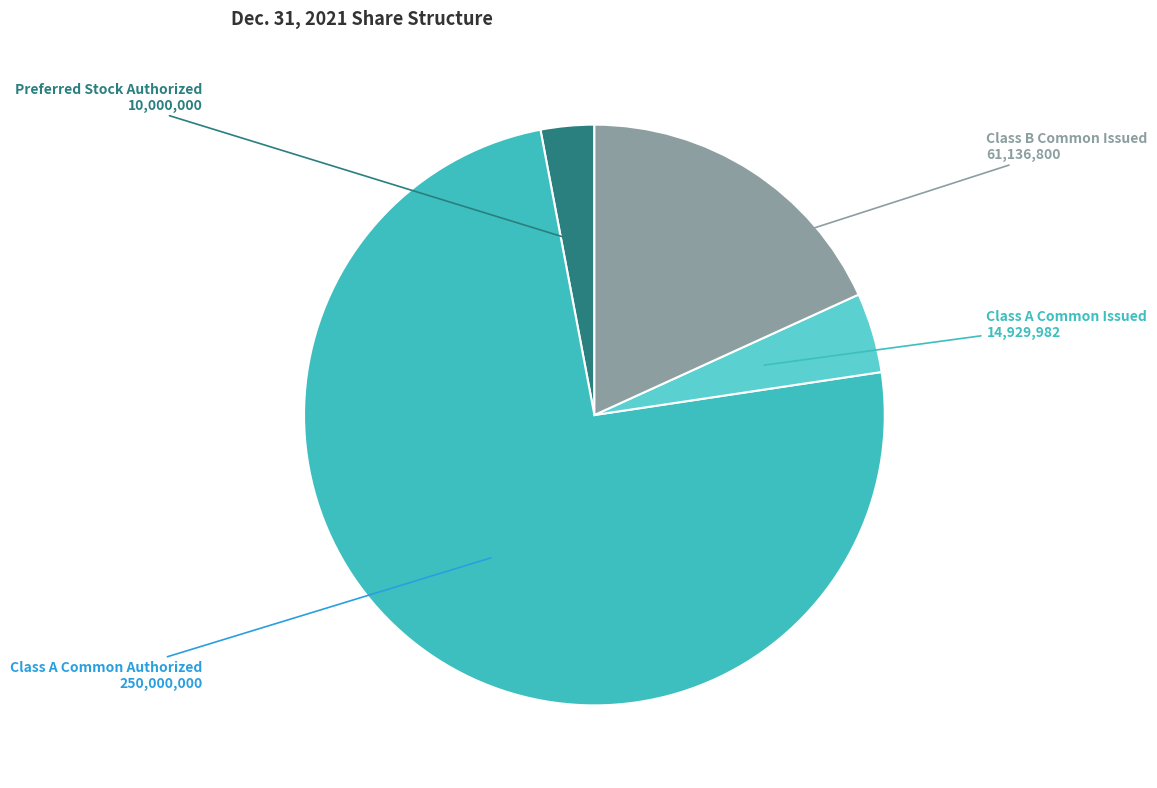

How many slices are in this pie chart?

4